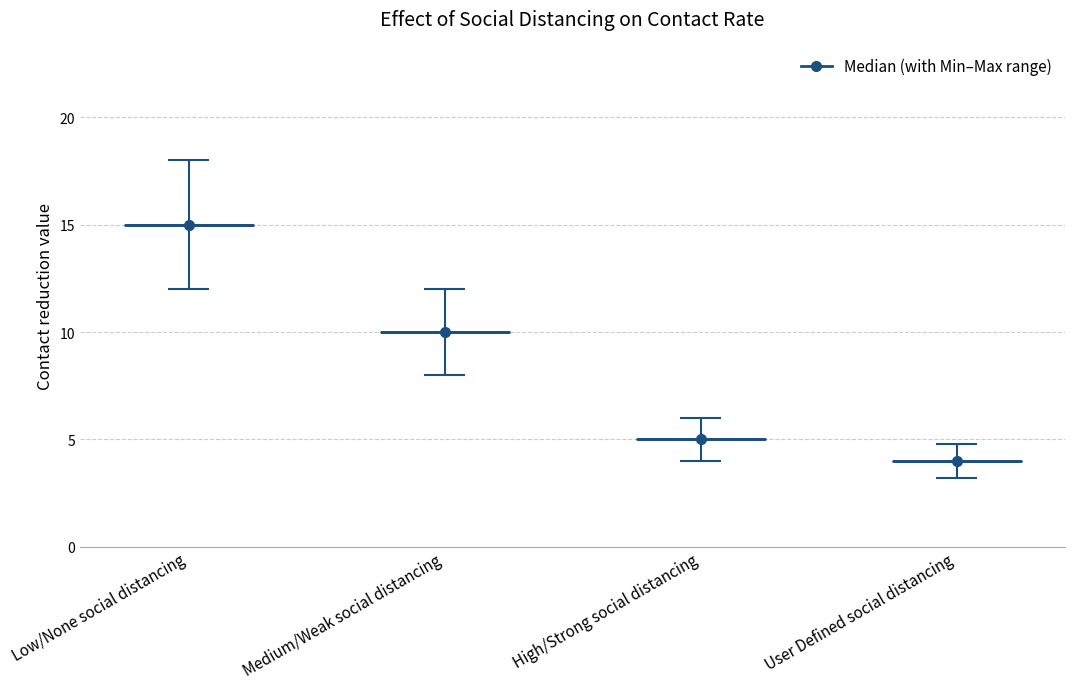

Which label corresponds to the largest value in the chart?

Low/None social distancing